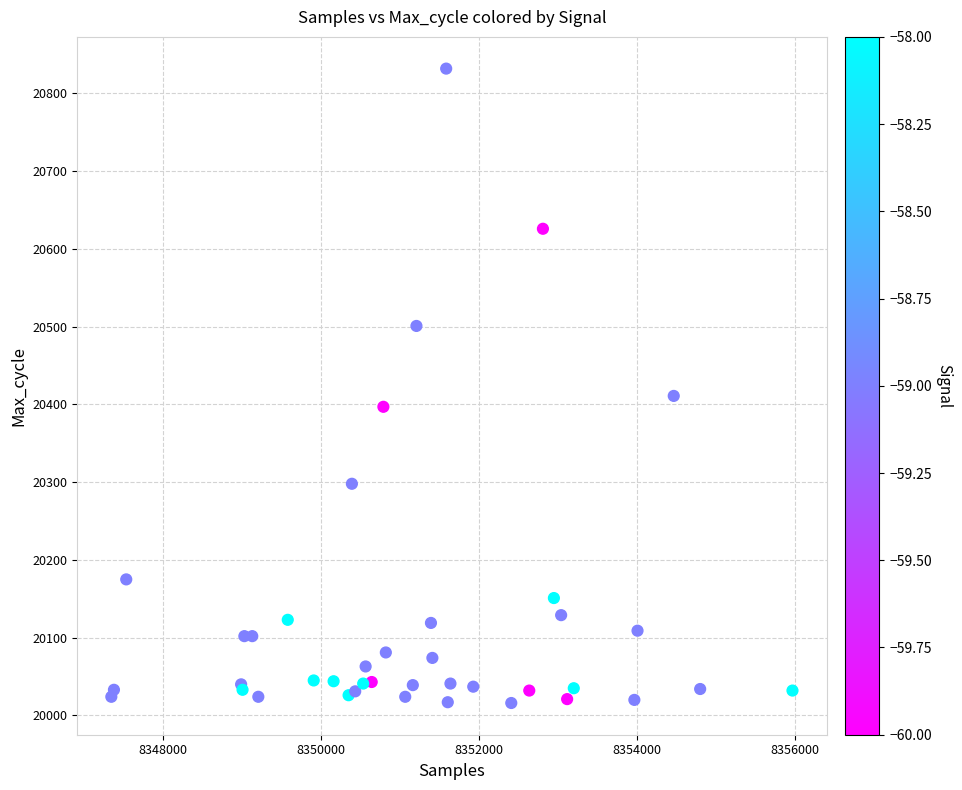

What Y value in the scatter plot is closest to 20424?

20411